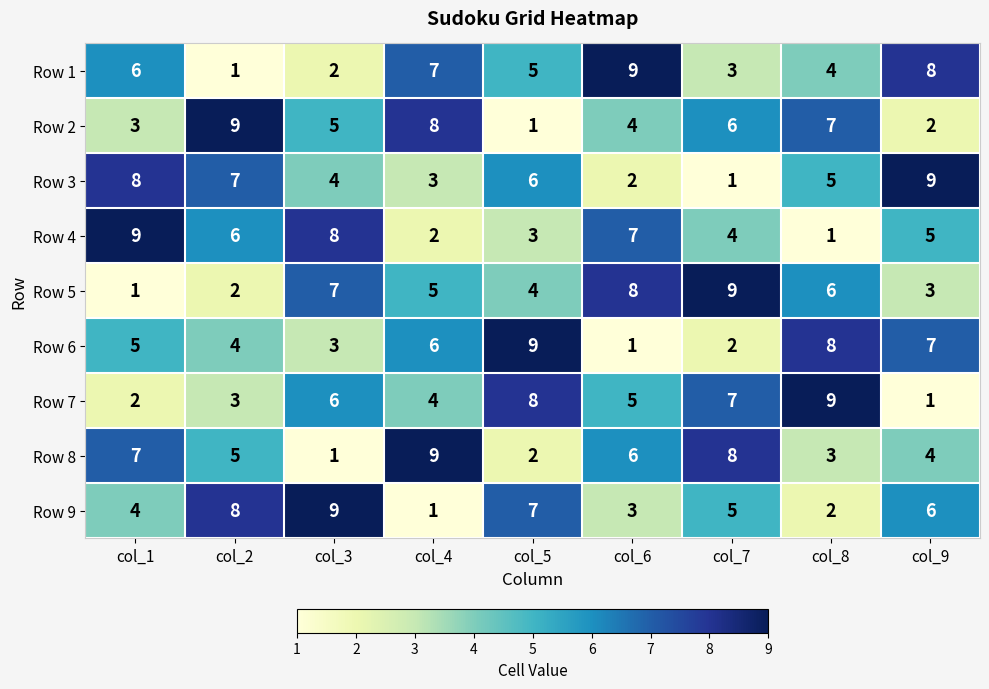

At which label is Row 6 closest to 5?

col_1